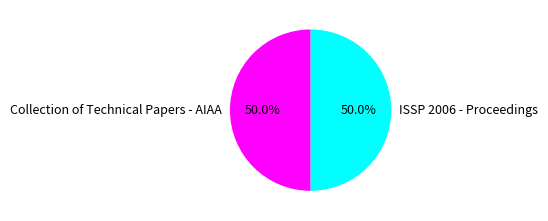

Is it true that ISSP 2006 - Proceedings is 58% of the pie?

False